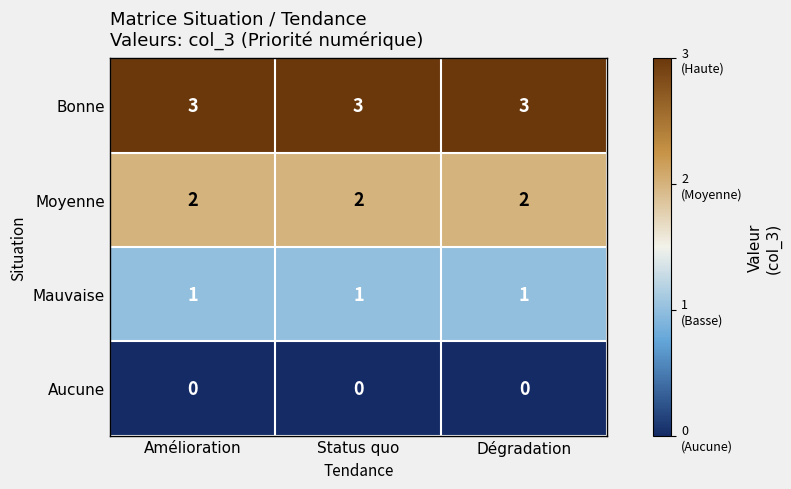

What is the difference between the highest and lowest values at Amélioration?

3